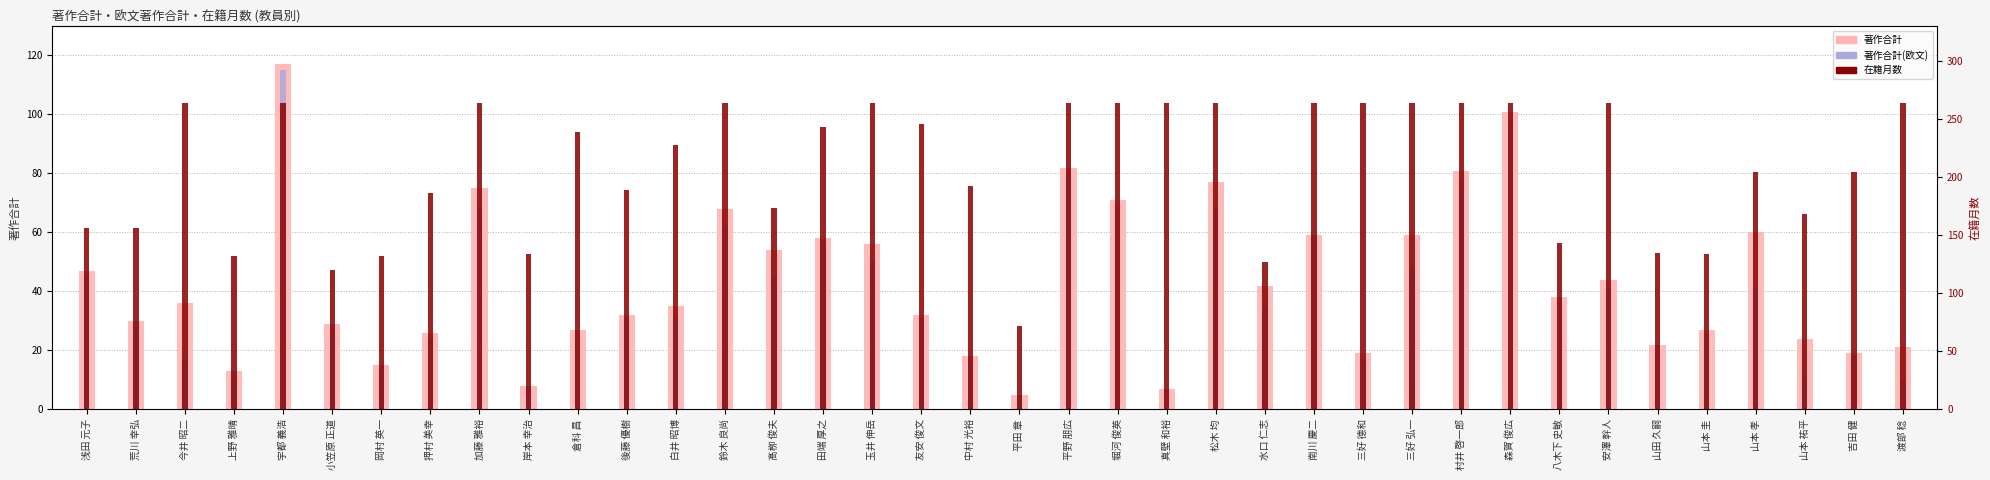

Which series has the widest spread of values?

在籍月数